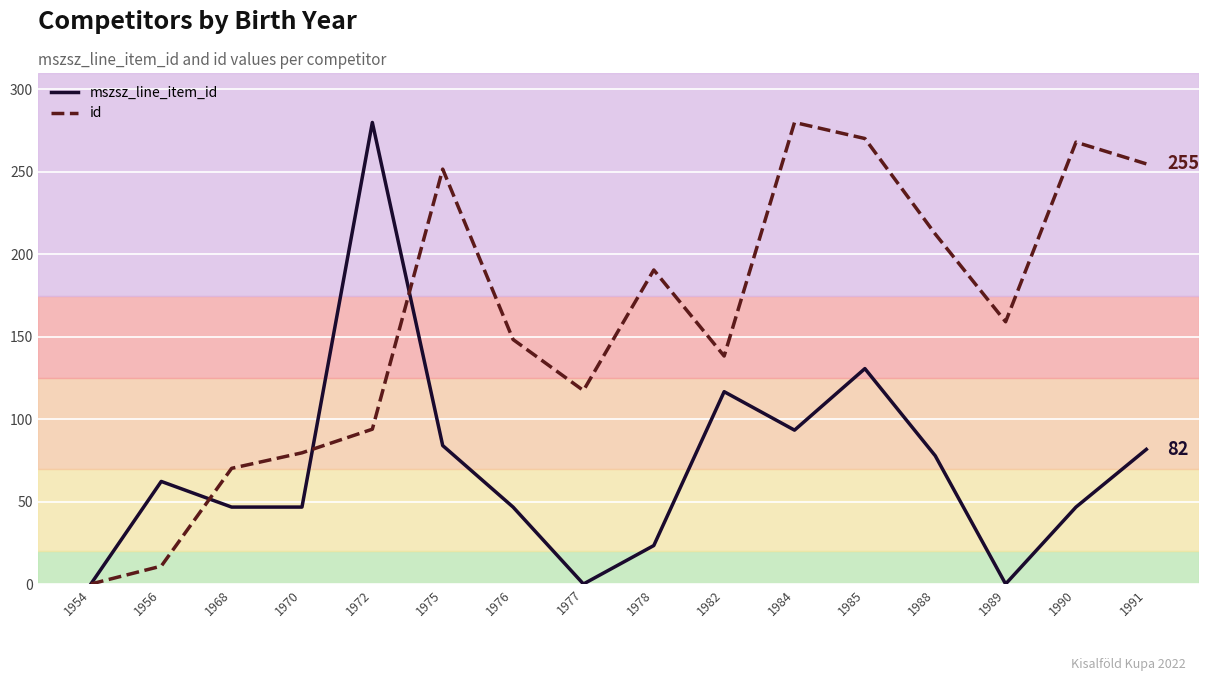

How many interior local peaks does the mszsz_line_item_id series have?

4